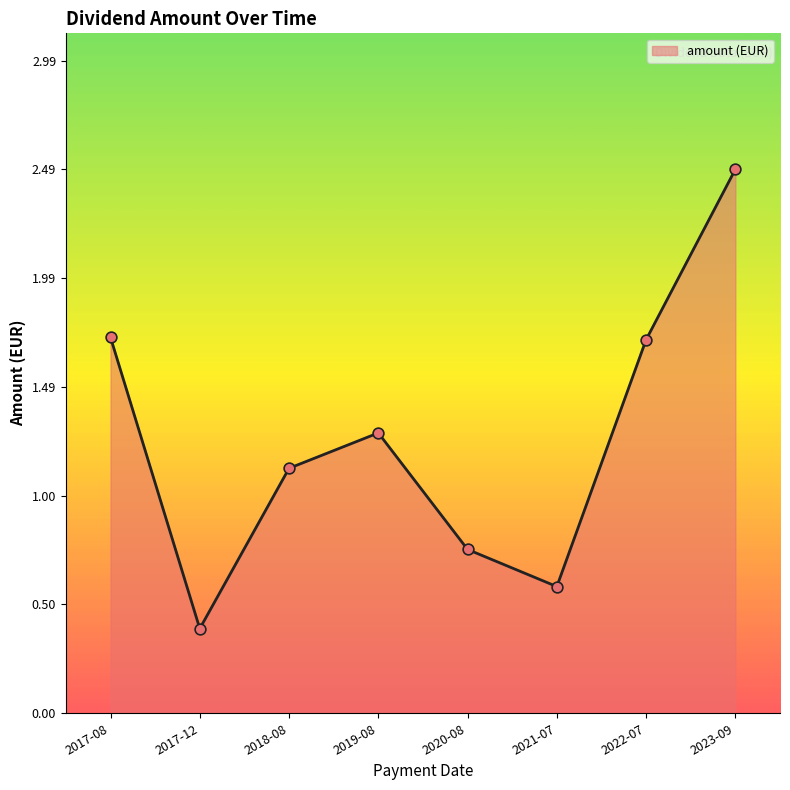

What is the change in value from 2017-08 to 2019-08?

-0.4